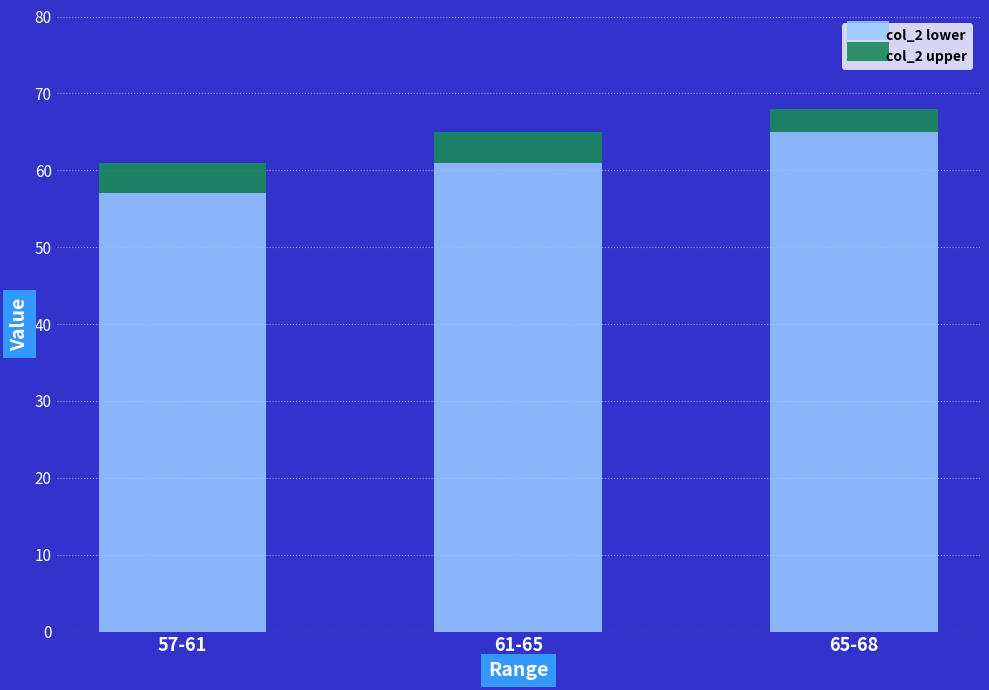

Which category has the lowest value in the col_2 lower series?

57-61